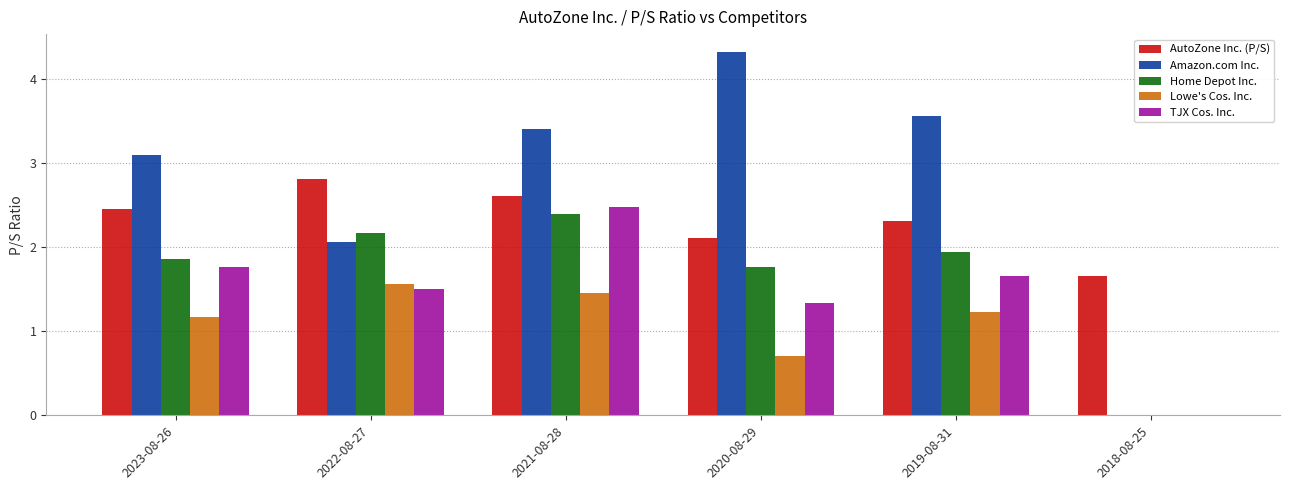

Between 2019-08-31 and 2018-08-25, which series saw the biggest shift?

Amazon.com Inc.